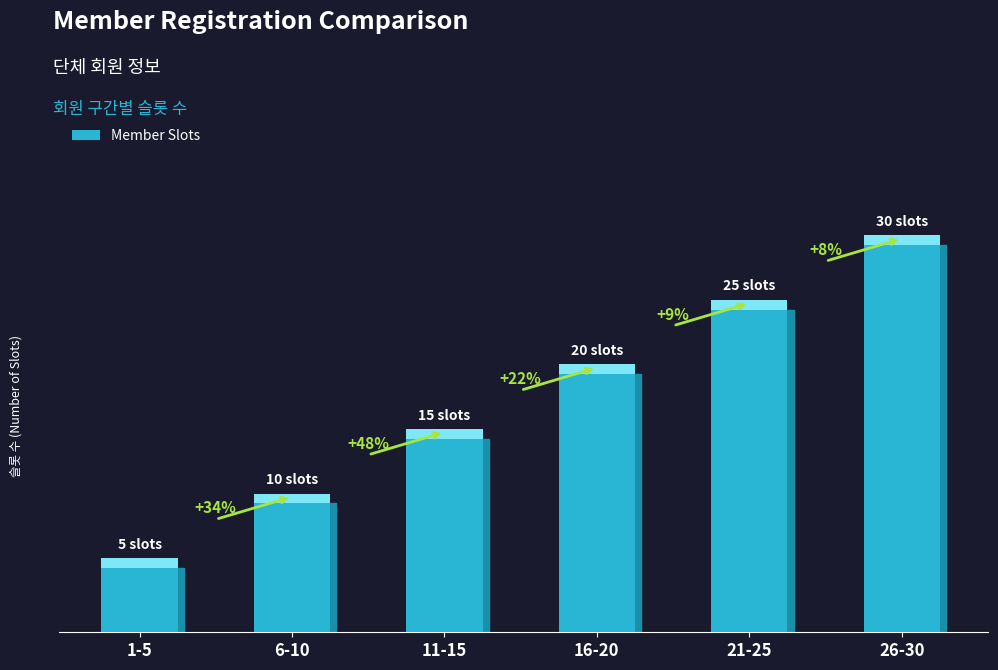

List the labels in order of value, smallest first.

1-5, 6-10, 11-15, 16-20, 21-25, 26-30